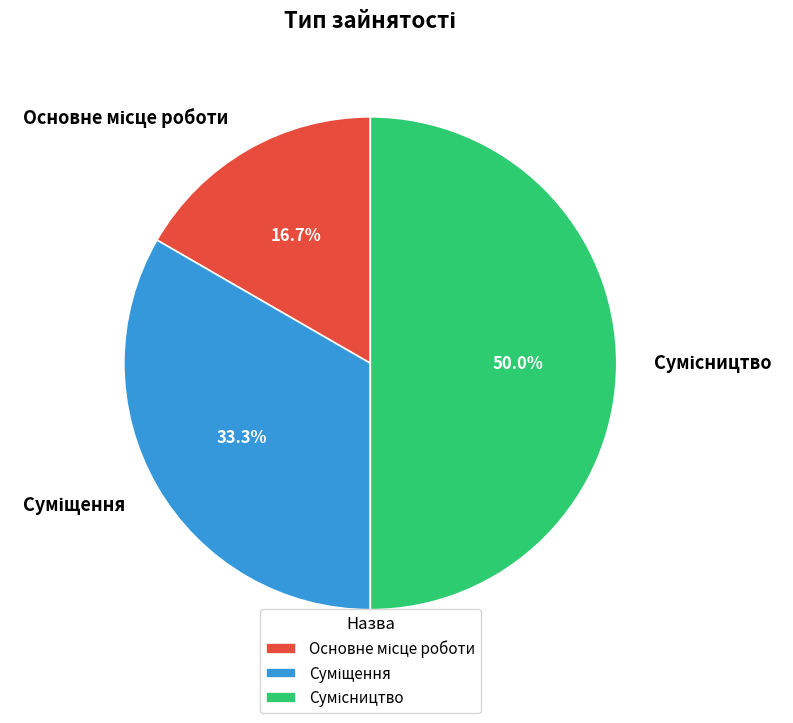

Count the number of slices in the pie.

3